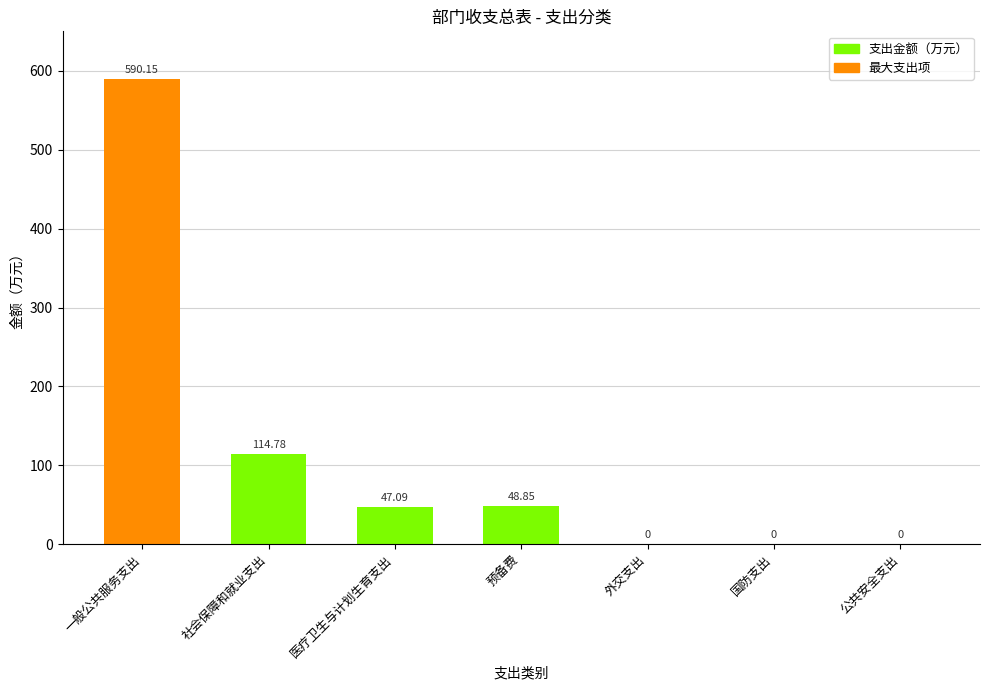

The chart shows a value of 590.1 at 一般公共服务支出. True or false?

True